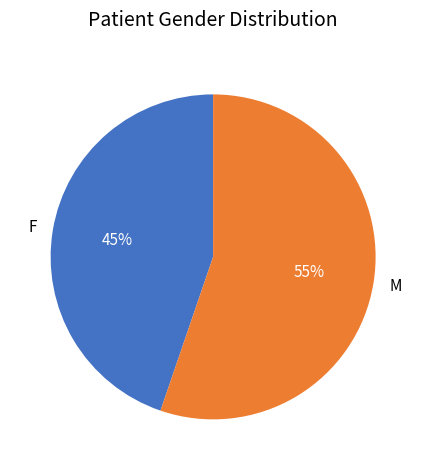

To the nearest percent, what percentage of the pie is M?

55%